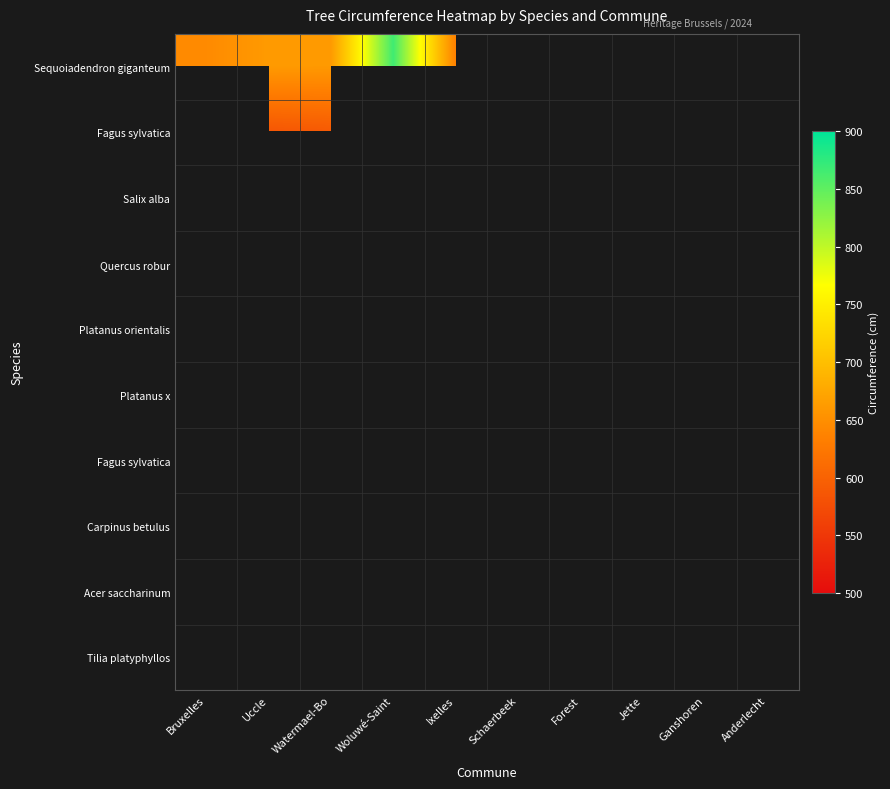

At how many categories does at least one series exceed 658?

3